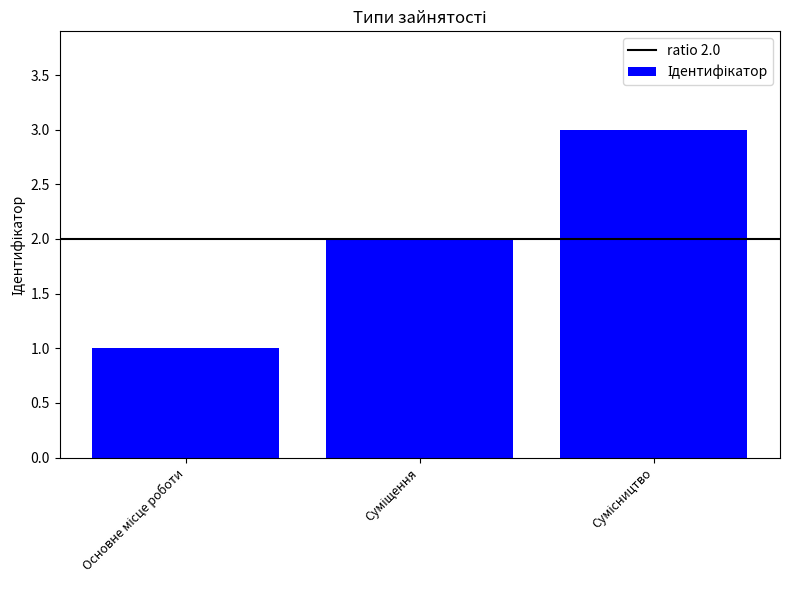

What is the sum of all values?

6